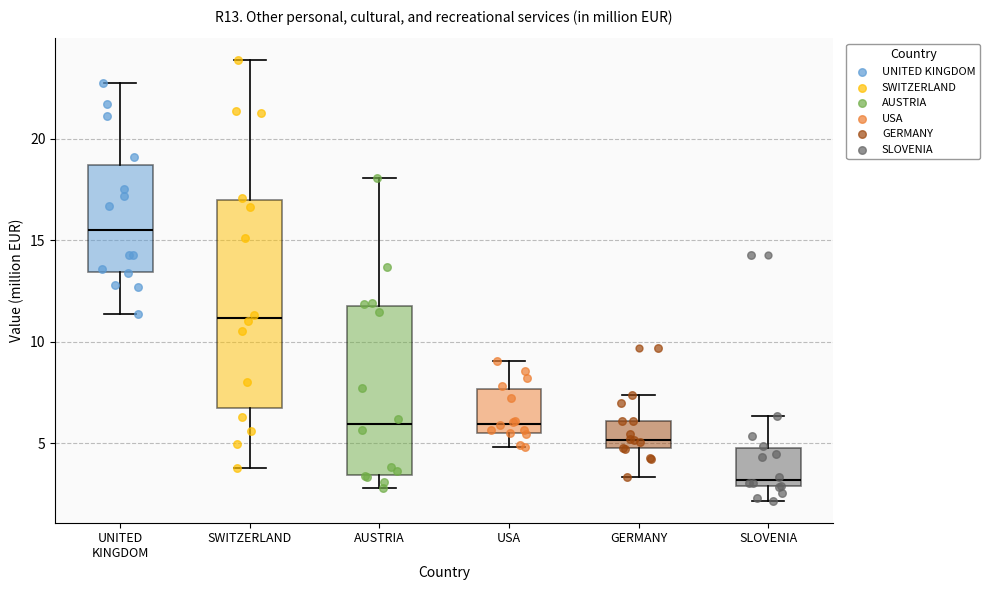

Which box has the lowest median line?

SLOVENIA